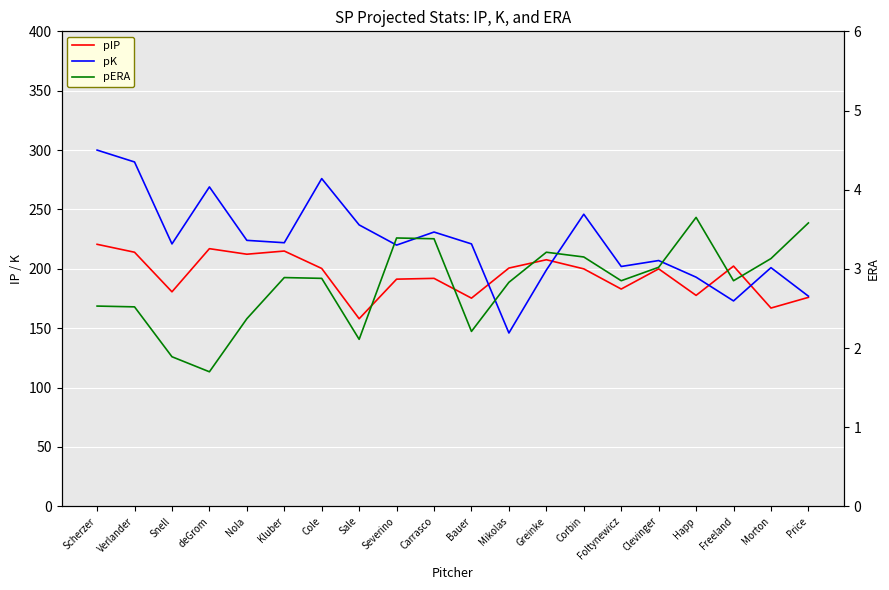

What is the difference between the second highest and second lowest values in the pIP series?

50.0